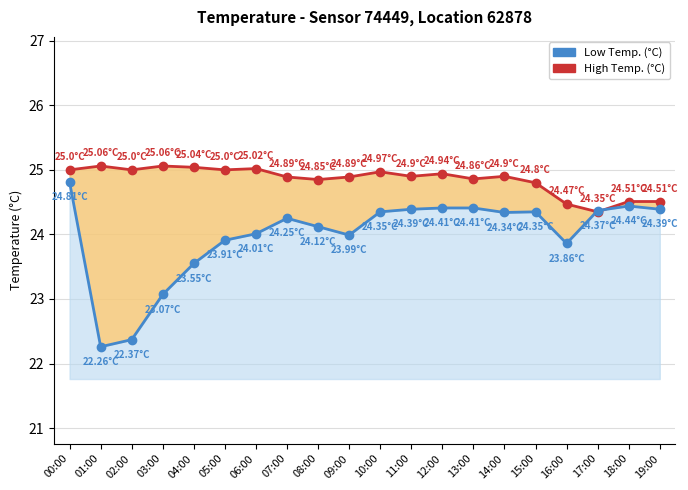

What is the total value across all series at 00:00?

49.8